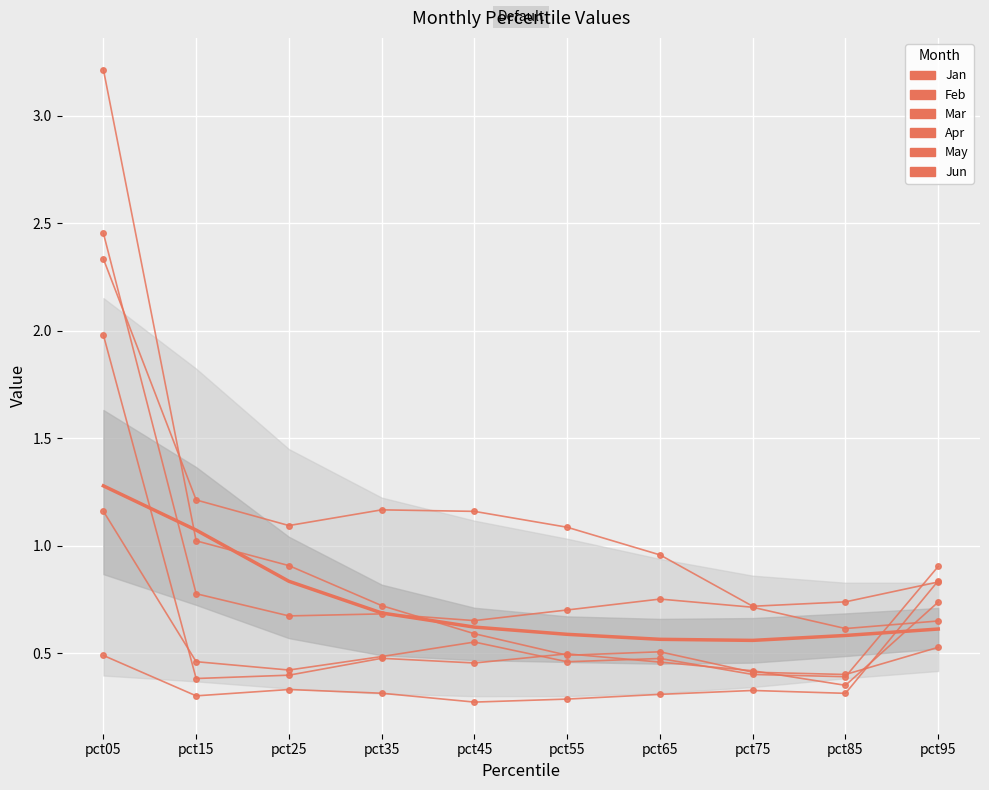

Which series has the widest spread of values?

Jan